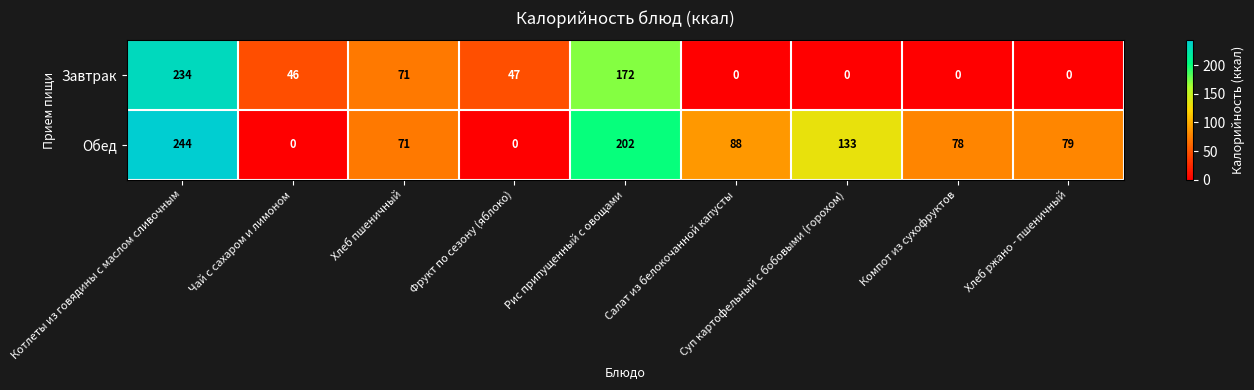

At which category is the sum across all series the highest?

Котлеты из говядины с маслом сливочным